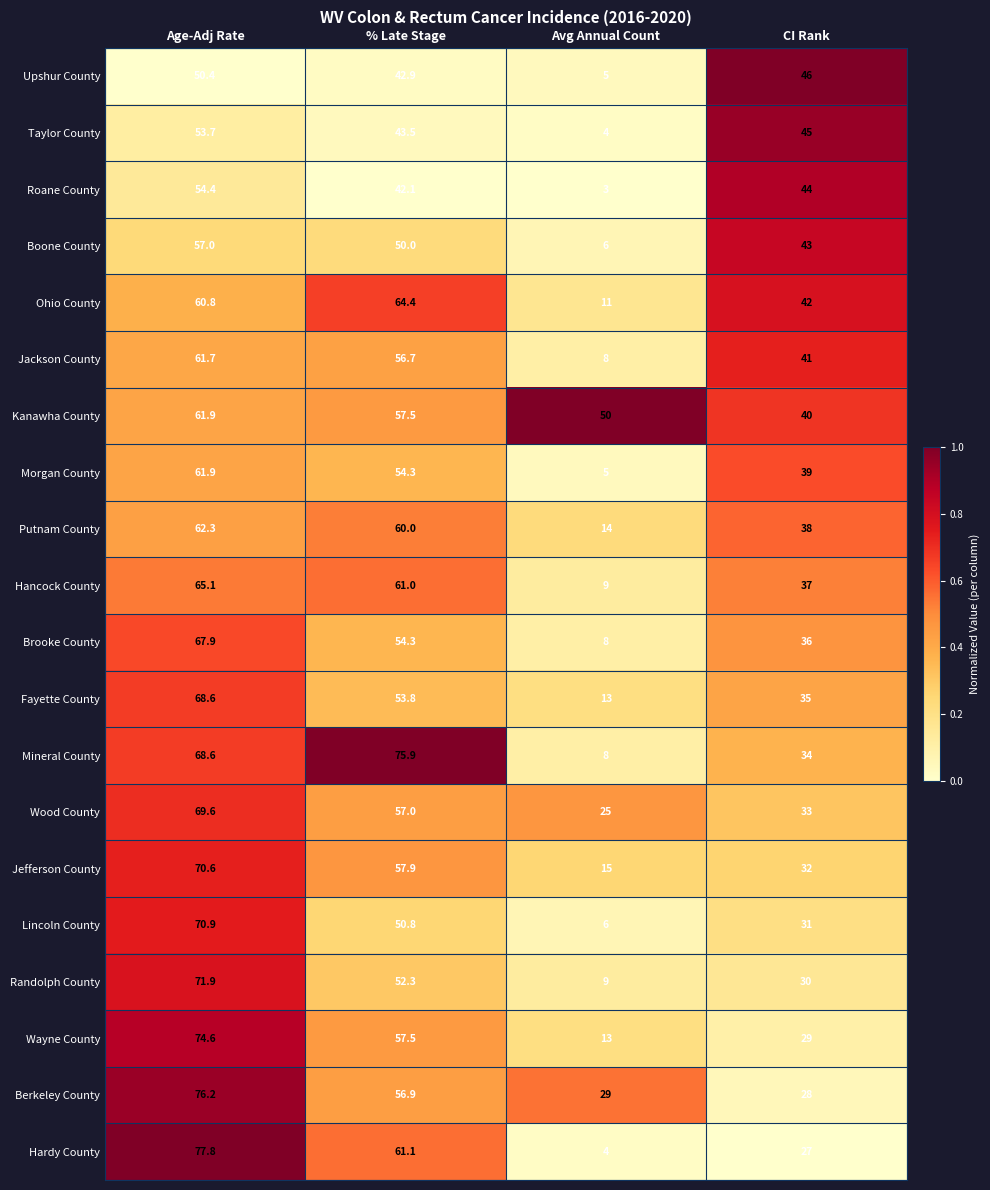

What is the maximum value shown in the chart?

77.8